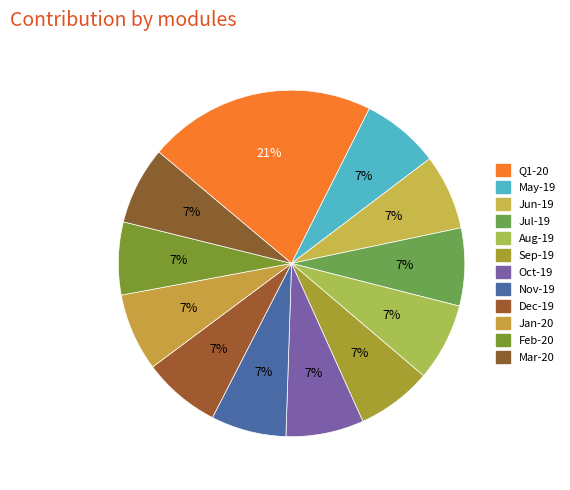

Between May-19 and Jul-19, which is larger?

May-19